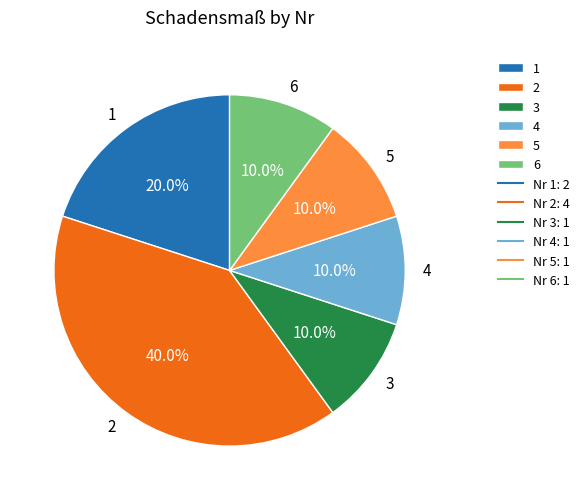

The 3 slice represents 18% of the pie. True or false?

False